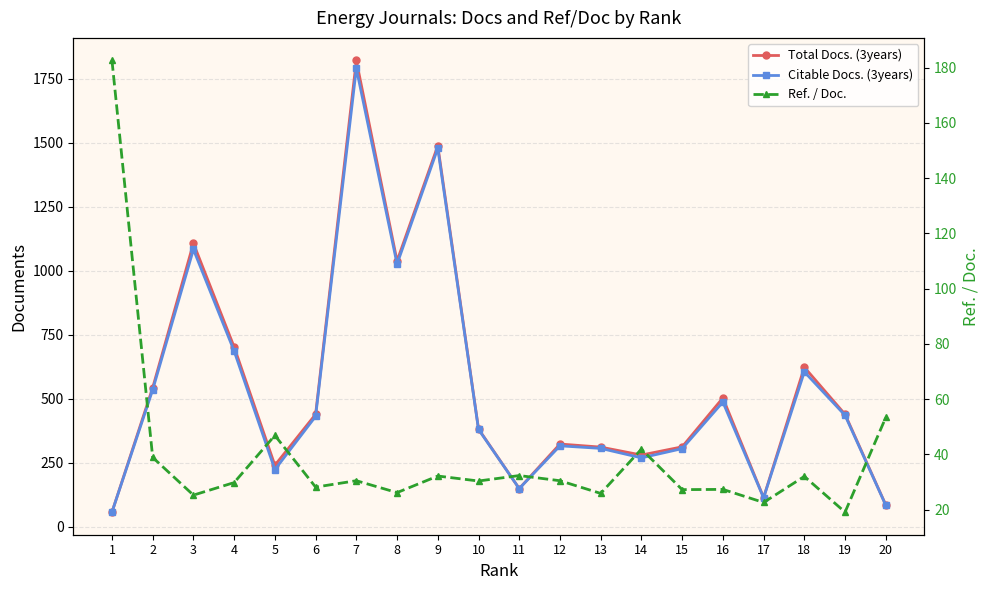

True or false: Ref. / Doc. and Citable Docs. (3years) intersect in this chart.

True